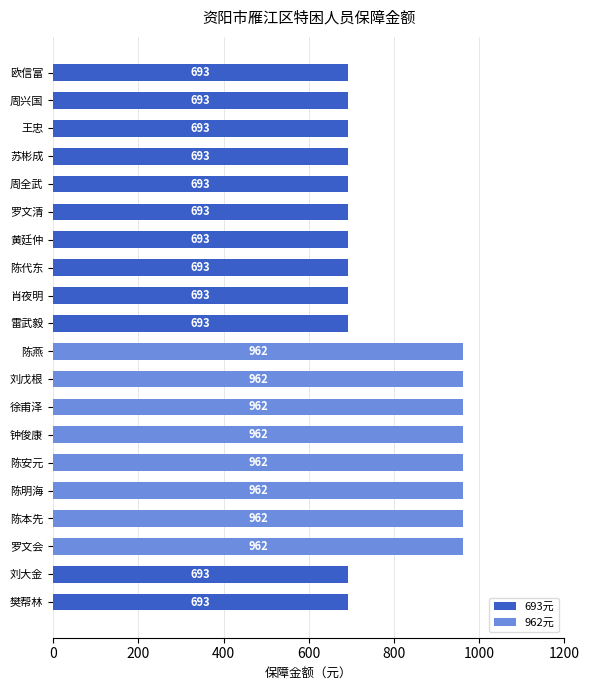

Does the chart contain stacked bars?

No